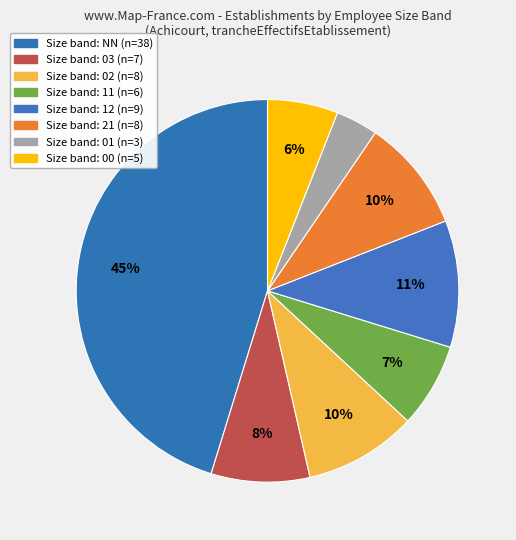

Count the number of slices in the pie.

8